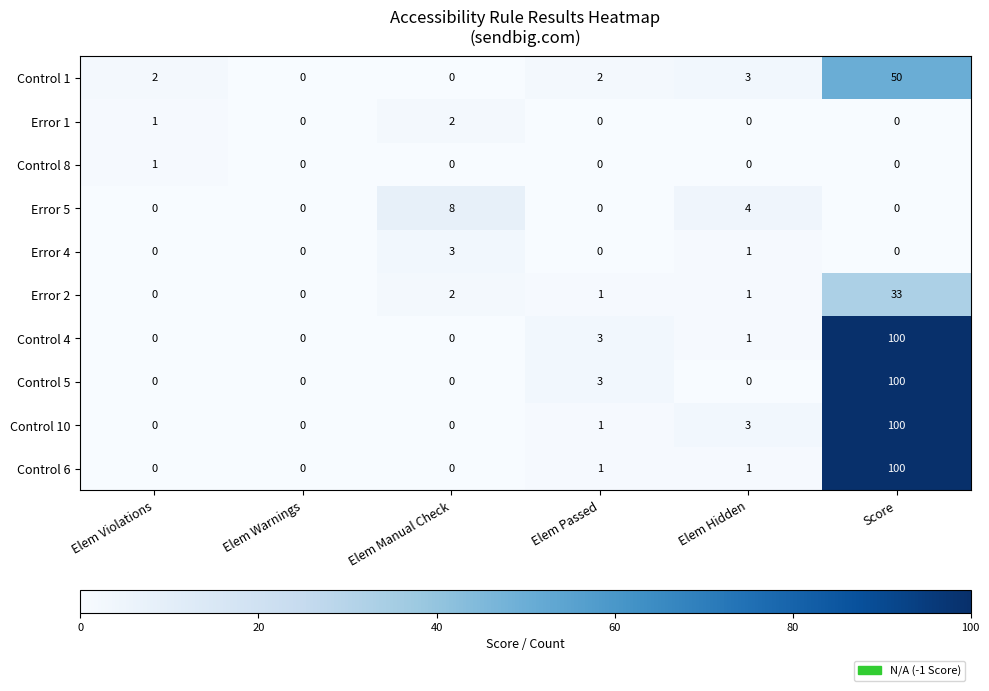

The value of Control 4 at Elem Violations is -52. True or false?

False